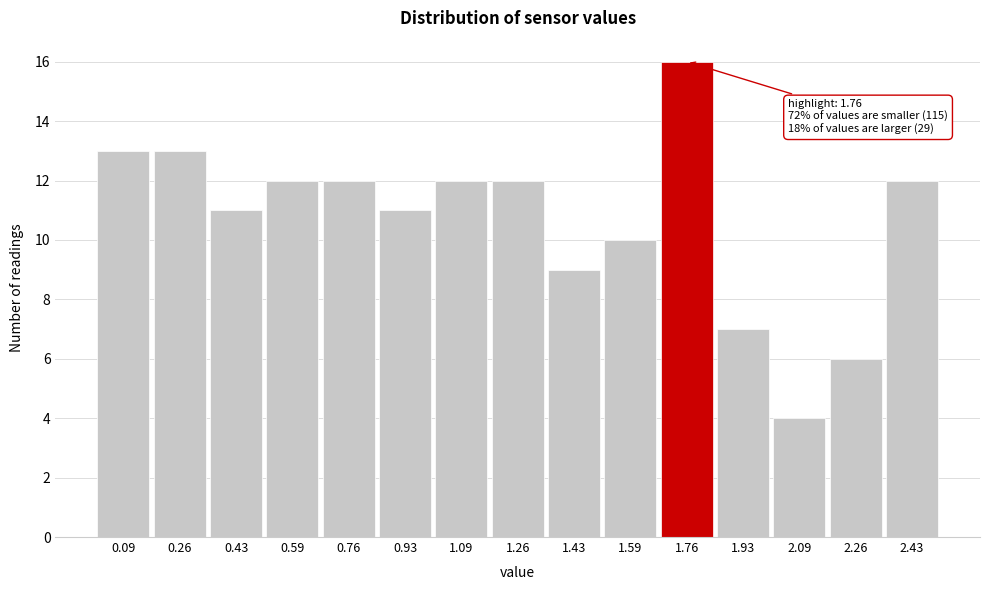

Over which range of the x-axis is the bar tallest?

1.68 to 1.84